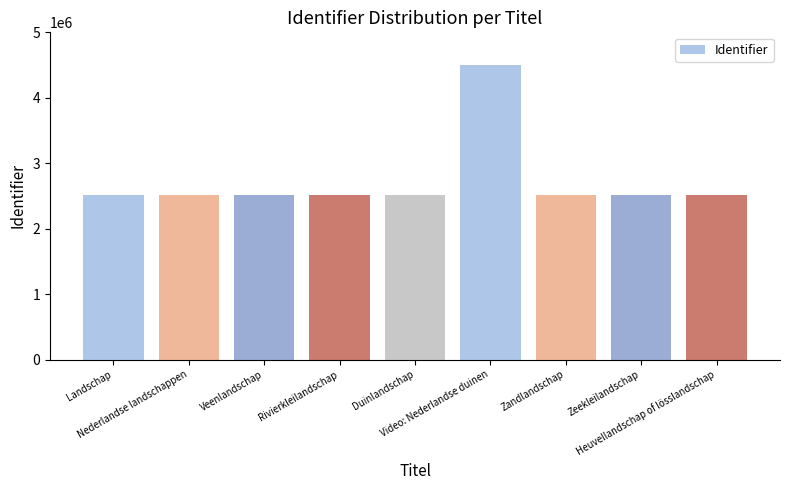

What is the difference between the maximum and minimum values?

1986310